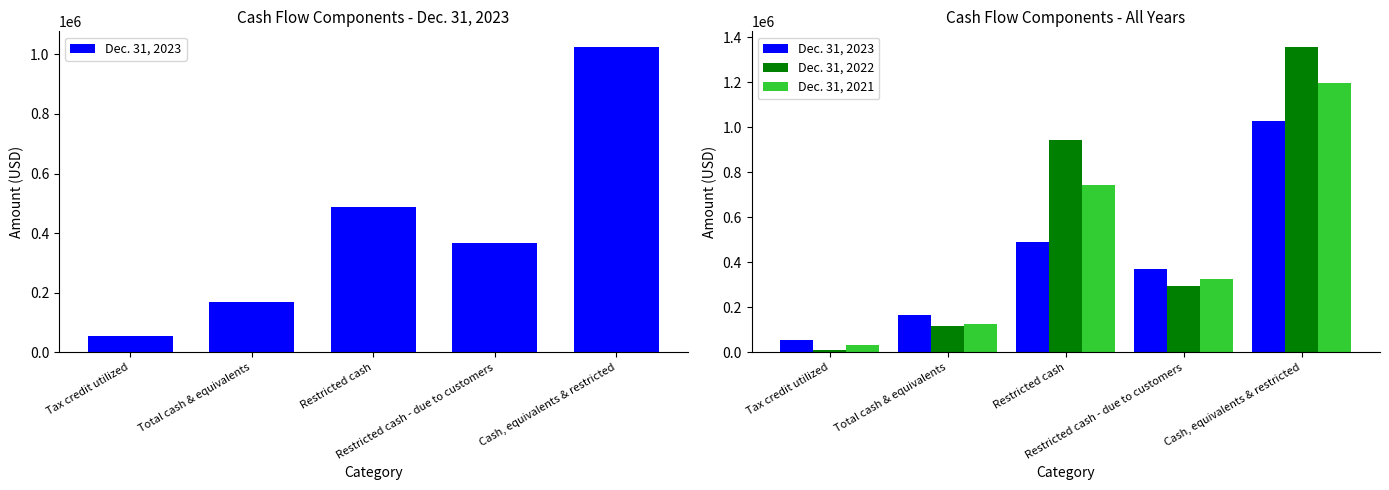

At which label does Dec. 31, 2022 first exceed 294311?

Restricted cash